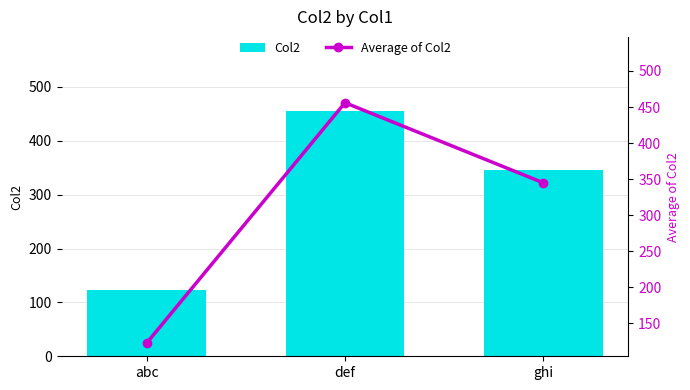

Count the number of categories in the chart.

3